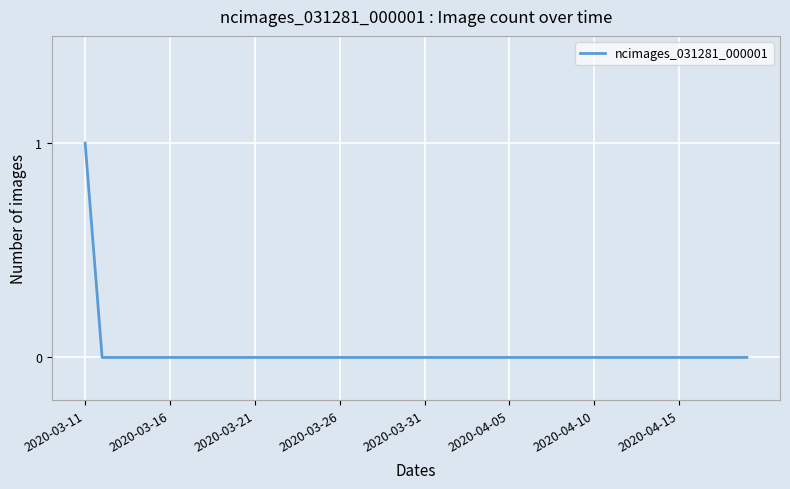

Is it true that the value at 2020-03-21 is 1?

False